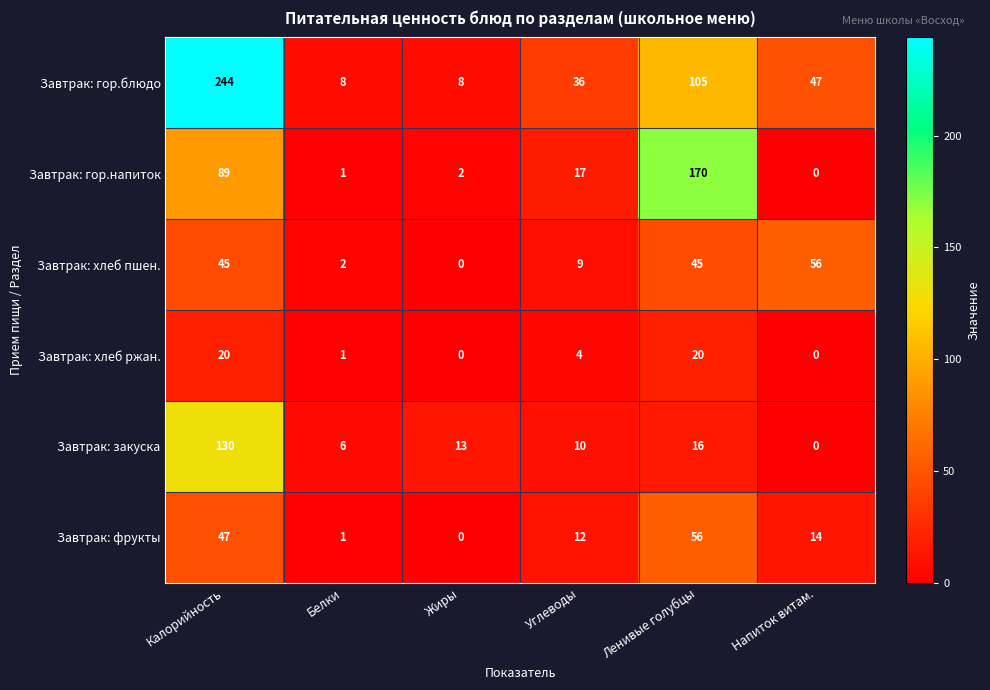

What is the sum of the Завтрак: закуска values at Ленивые голубцы and Белки?

22